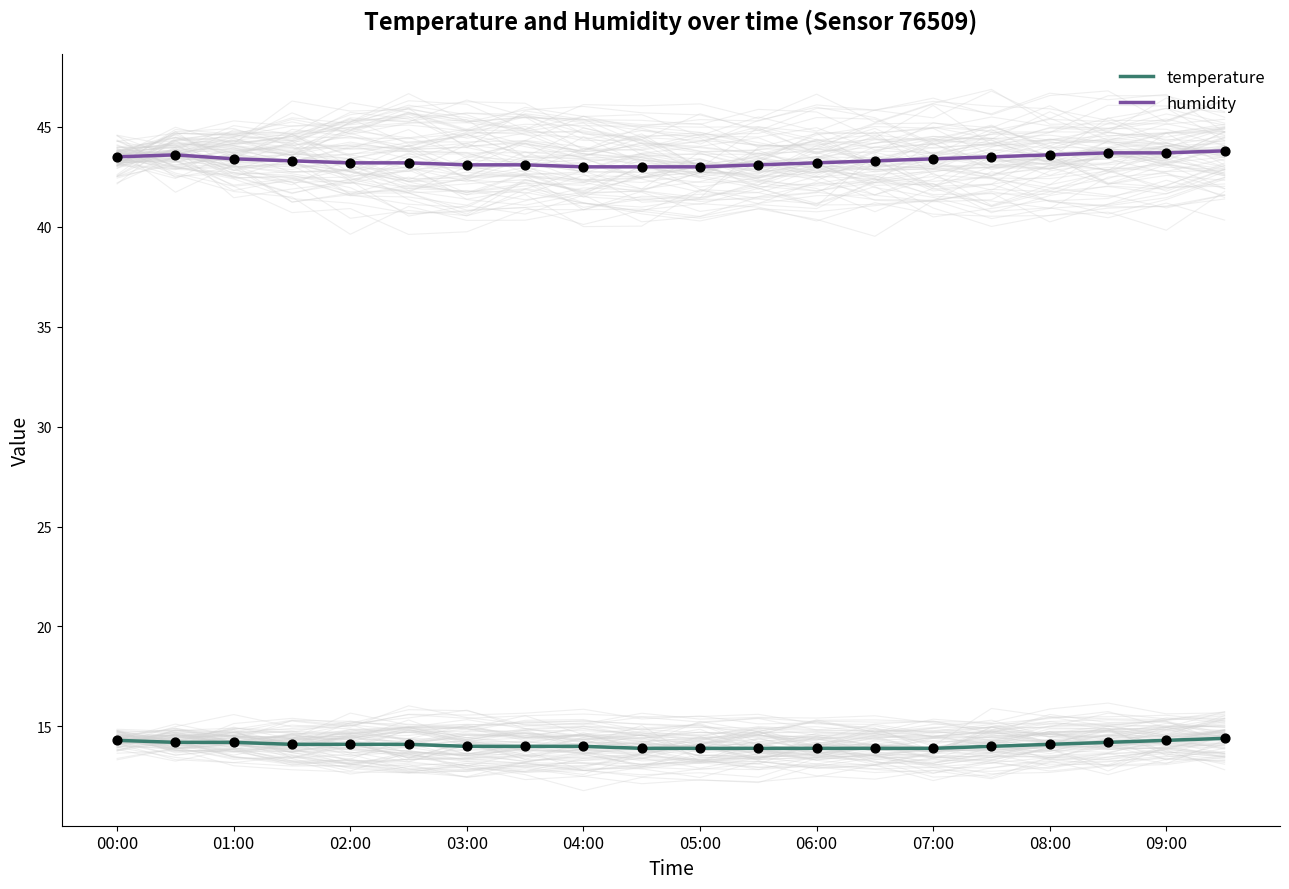

Is it true that humidity equals 70.6 at 08:00?

False